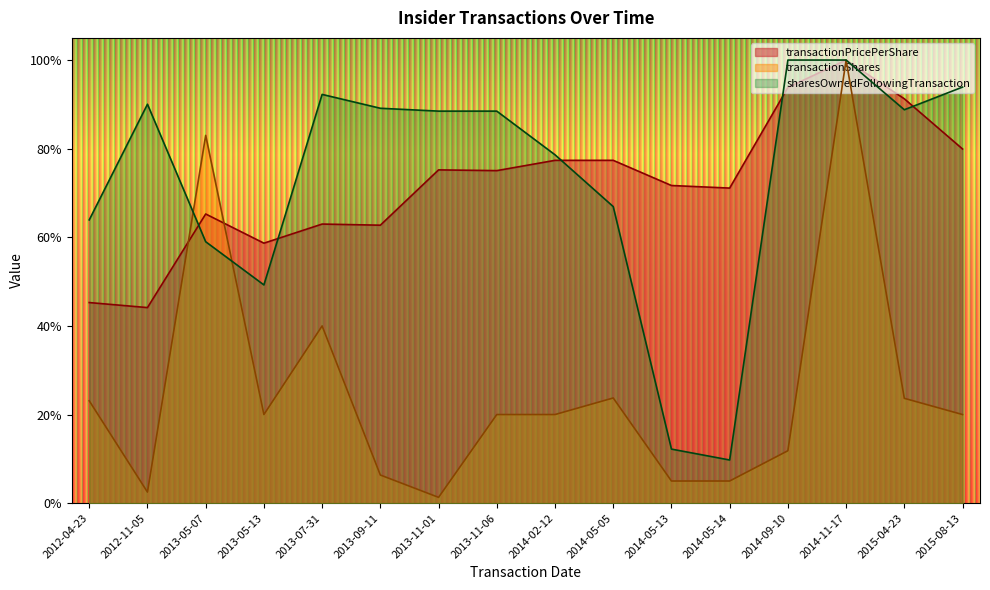

At how many categories does at least one series exceed 0?

16